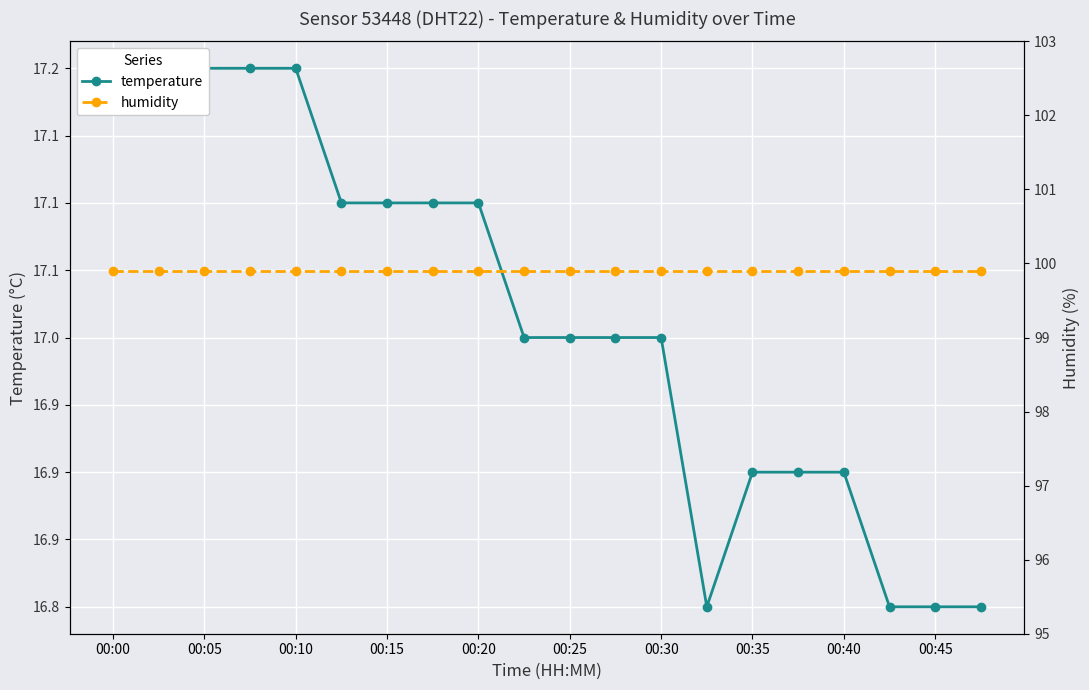

The humidity series shows 21.6 at 13. True or false?

False